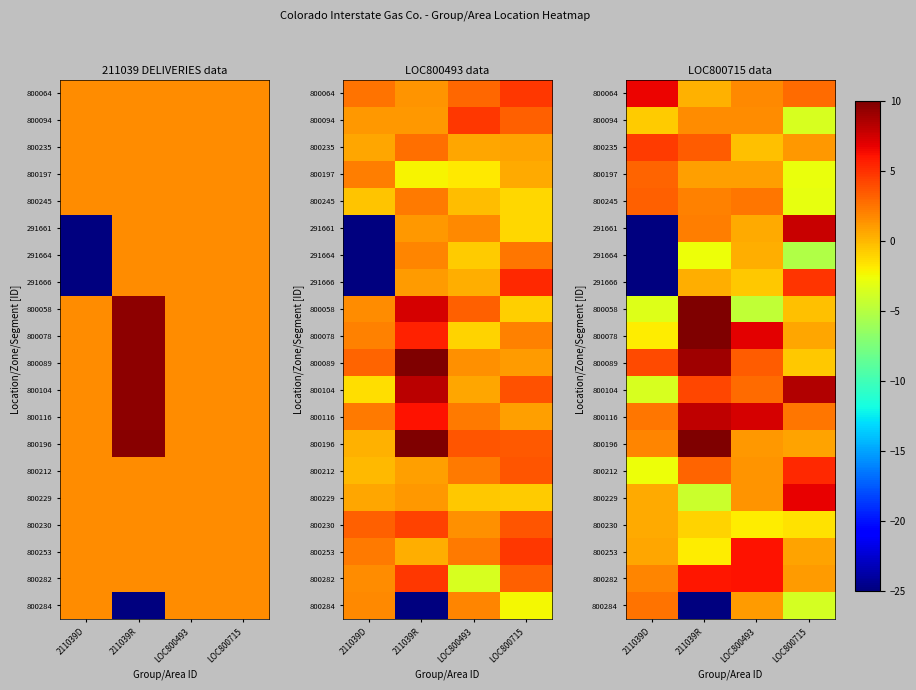

How many values in the 800235 series exceed 3?

2